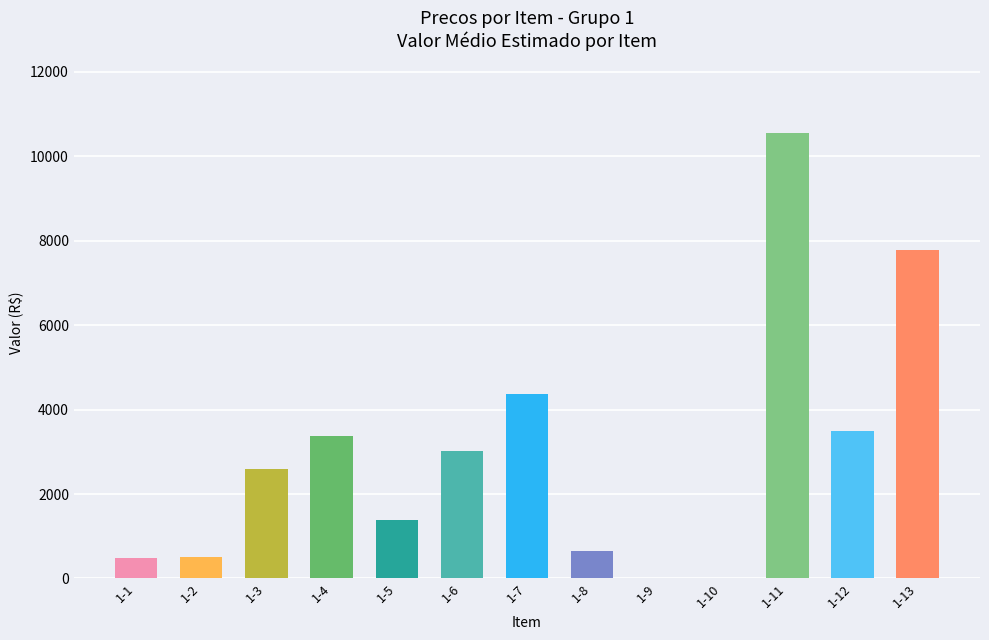

The value at 1-5 is 1385.2. True or false?

True